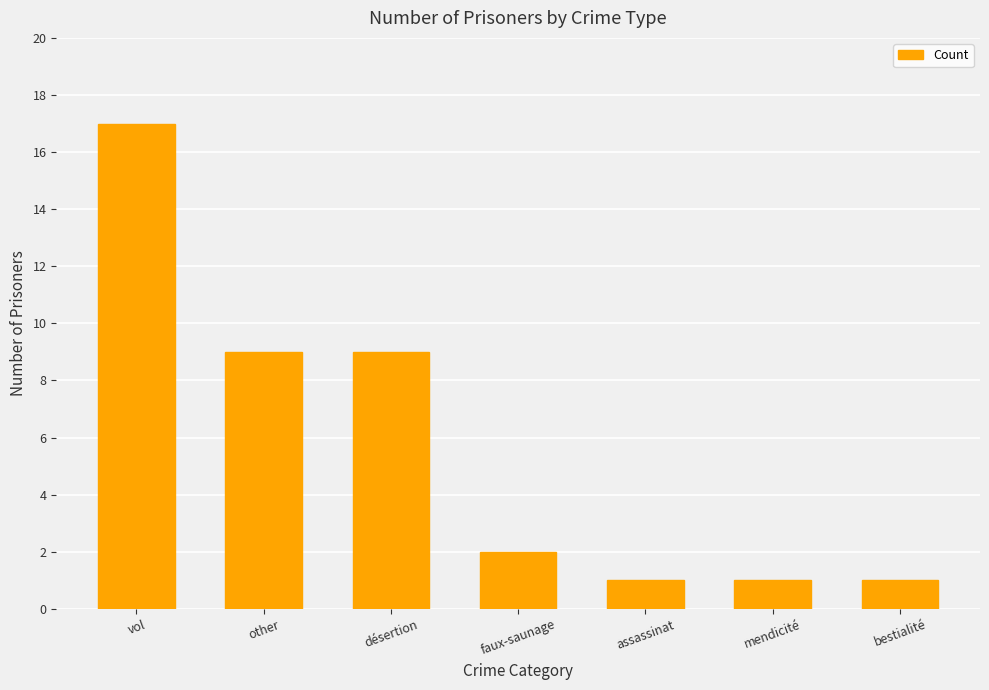

What is the label of the 5th bar from the right?

désertion